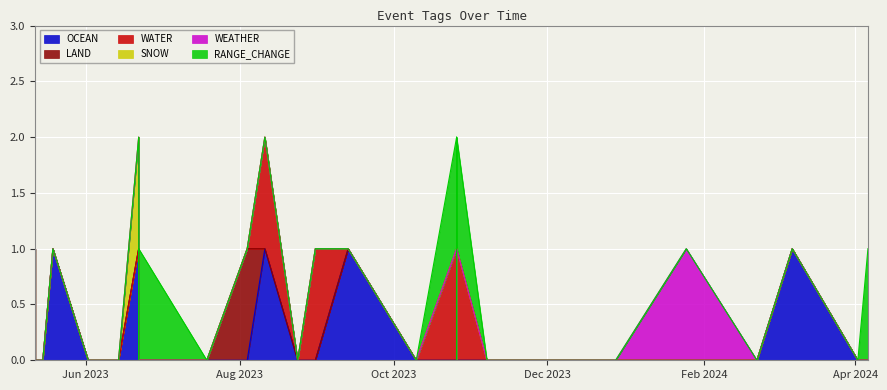

Between which two adjacent categories do OCEAN and WATER first intersect?

2023-09-13 and 2023-08-31